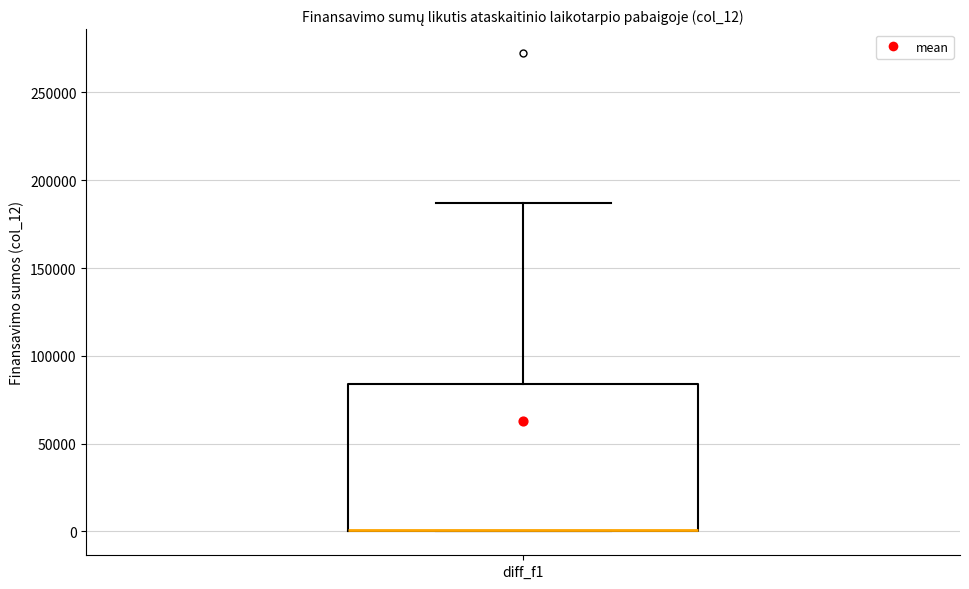

Where is the upper edge of the box for diff_f1 on the y-axis? The values are not printed on the chart, so give them approximately, as read against the axis.

85000